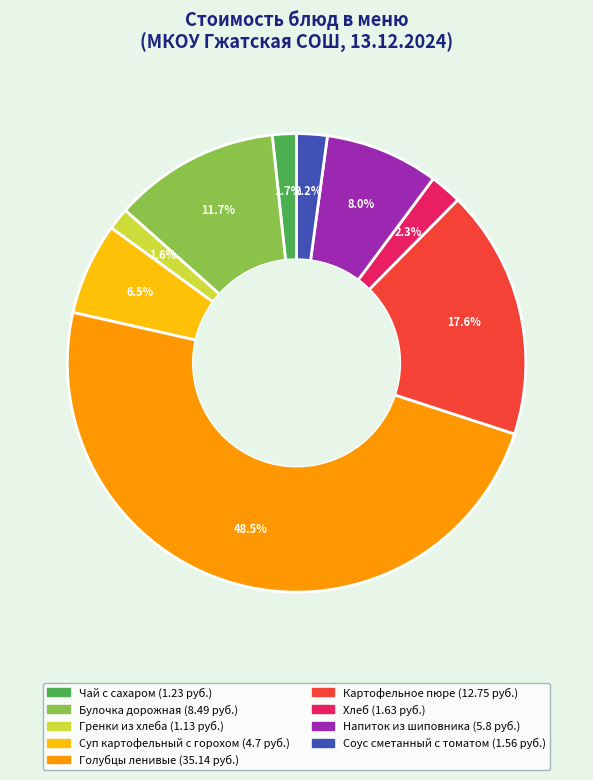

Which category has the biggest portion of the pie?

Голубцы ленивые